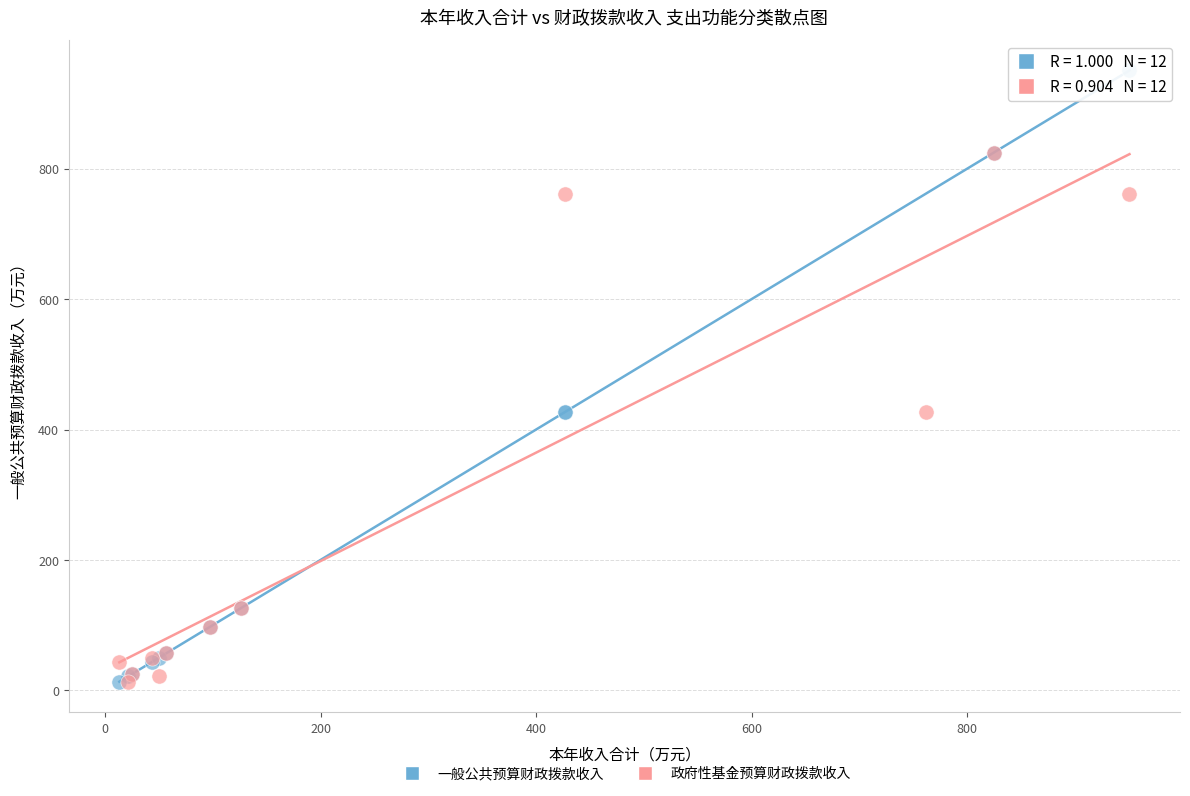

Which series has the widest spread of Y values?

一般公共预算财政拨款收入